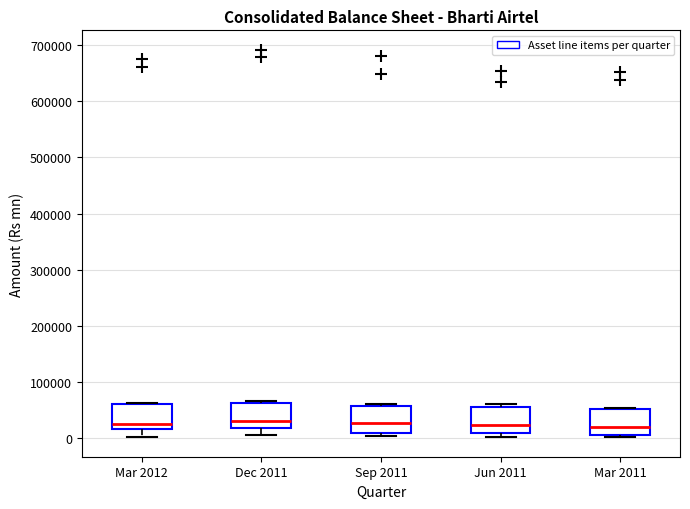

Where is the lower edge of the box for Mar 2012 on the y-axis? The values are not printed on the chart, so give them approximately, as read against the axis.

20000